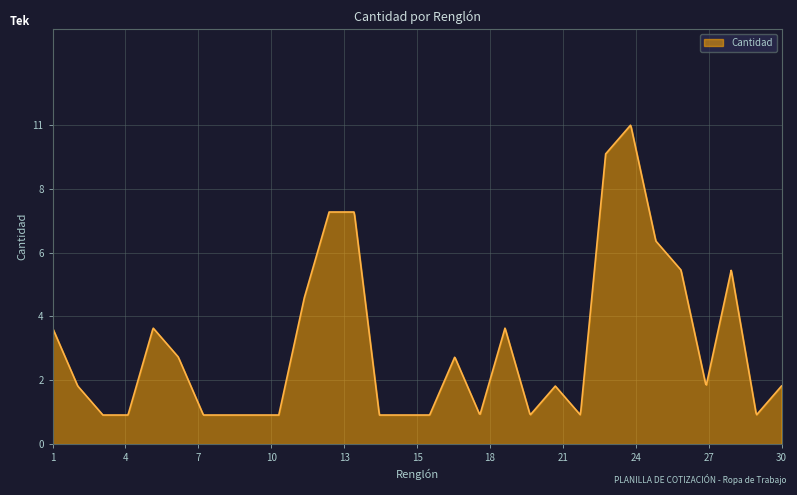

Is this an area chart (filled region under the line)?

Yes